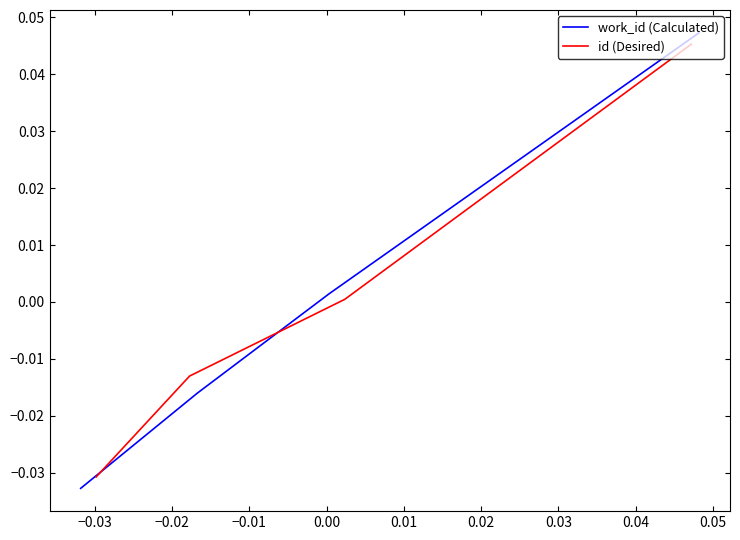

Is it true that id (Desired) equals 0.0 at −0.01?

True